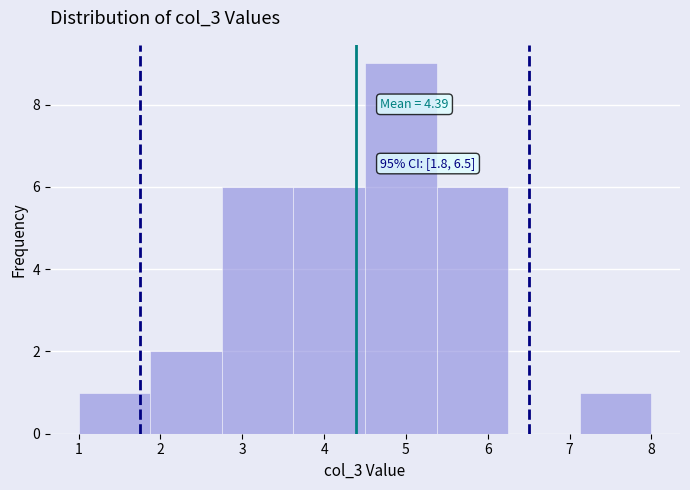

Over which range of the x-axis is the bar tallest?

4.5 to 5.4